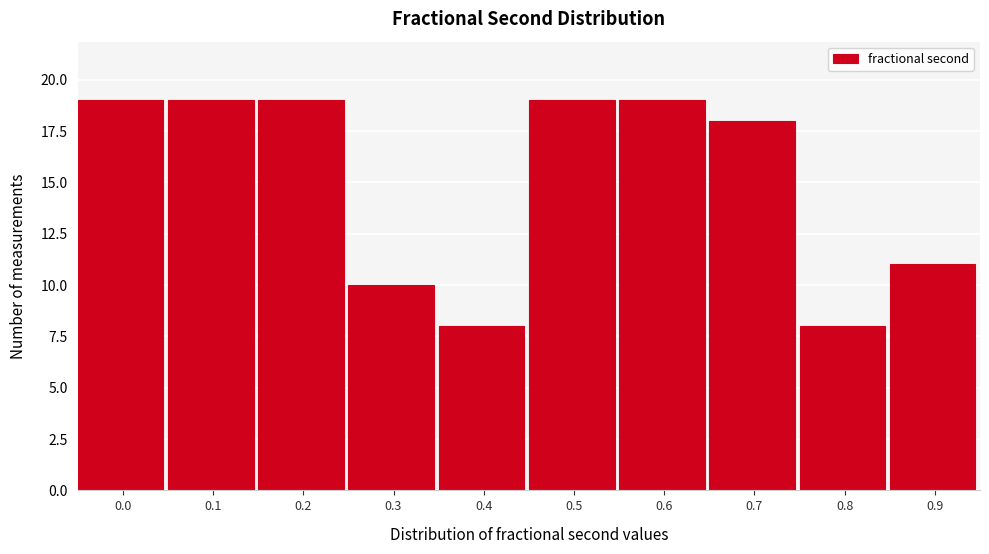

Reading left to right, list all the values displayed in this chart.

19	19	19	10	8	19	19	18	8	11